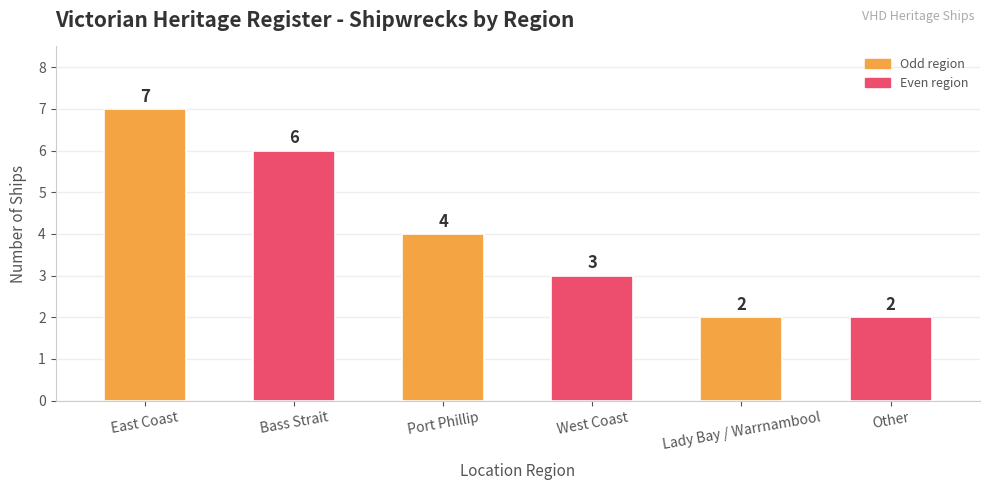

The chart shows a value of 1 at Other. True or false?

False